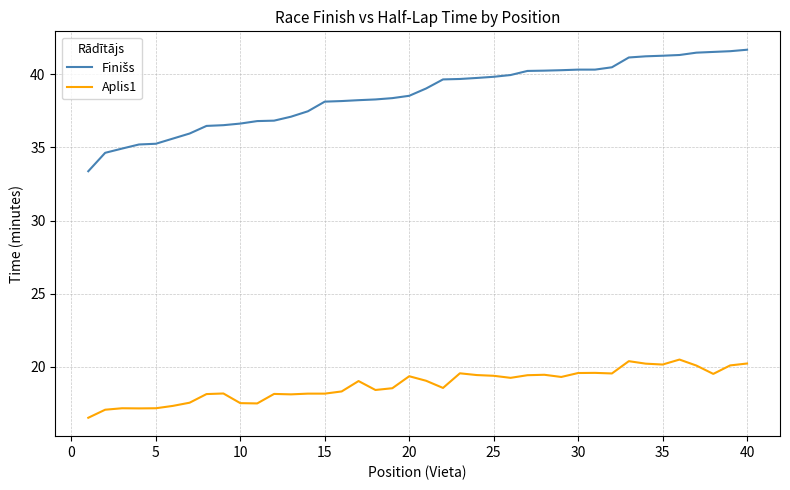

What is the difference between the maximum and minimum values in the Aplis1 series?

4.0